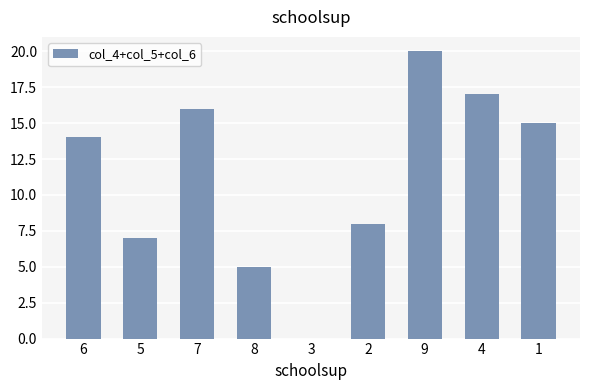

Count the number of categories in the chart.

9